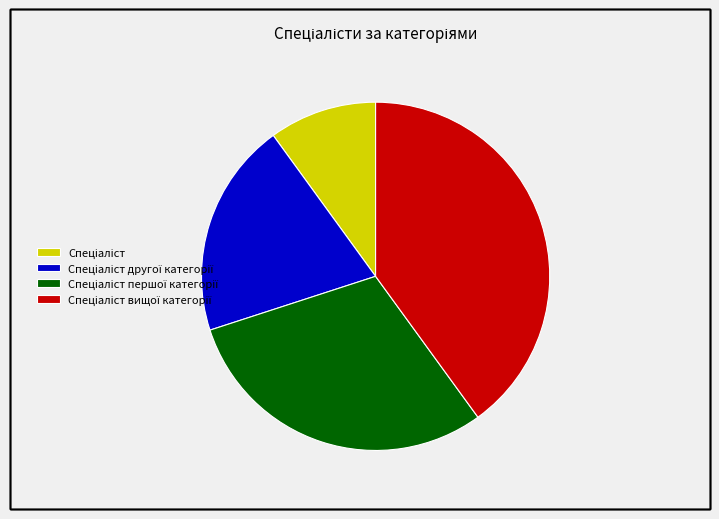

Is there any slice that represents more than half of the pie?

No